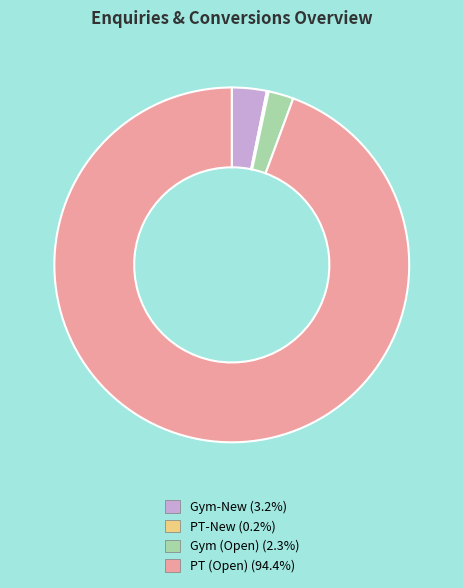

Which has a higher value, Gym (Open) or PT (Open)?

PT (Open)